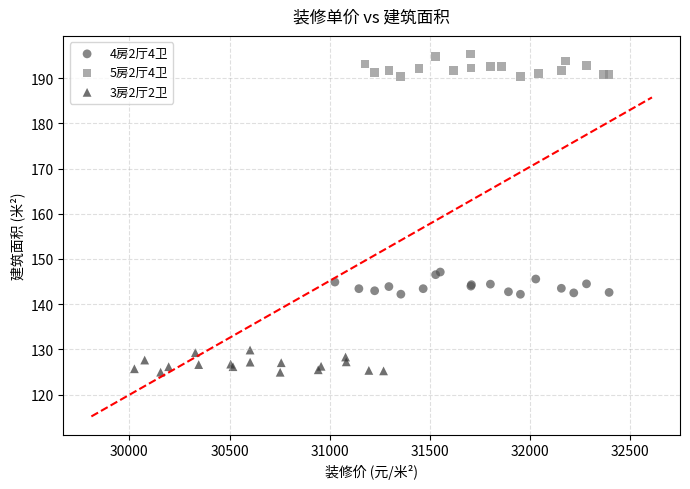

Which series reaches the minimum Y coordinate?

3房2厅2卫